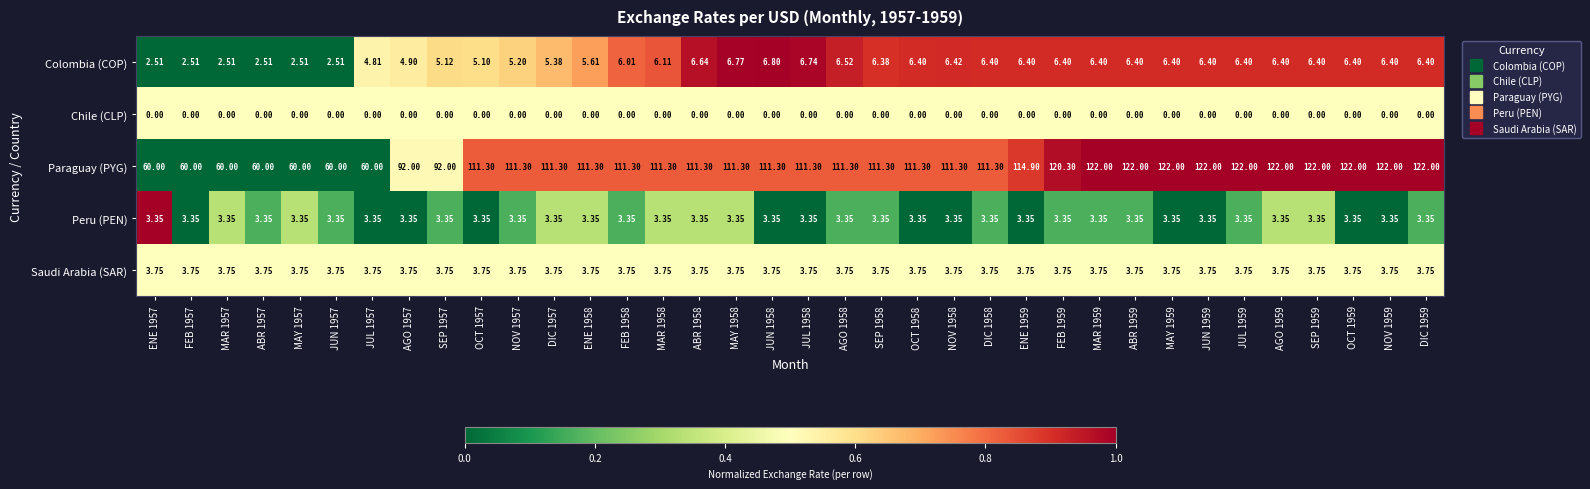

Which series has the largest range (max minus min)?

Paraguay (PYG)